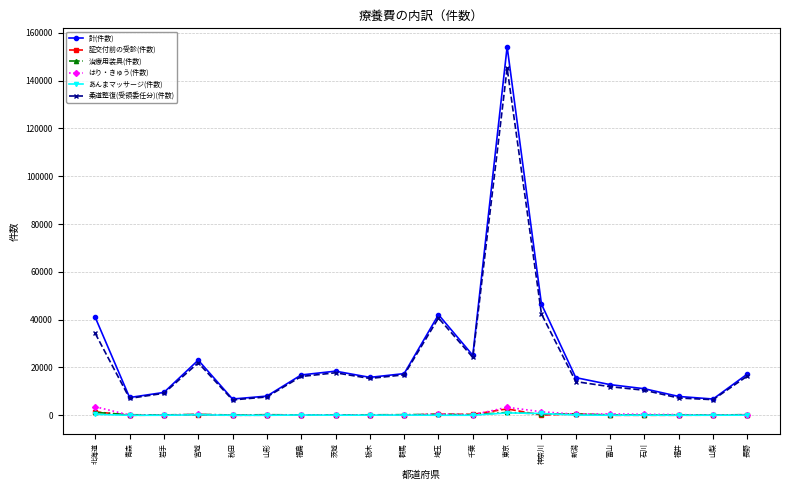

What is the label of the 13th point from the left?

東京